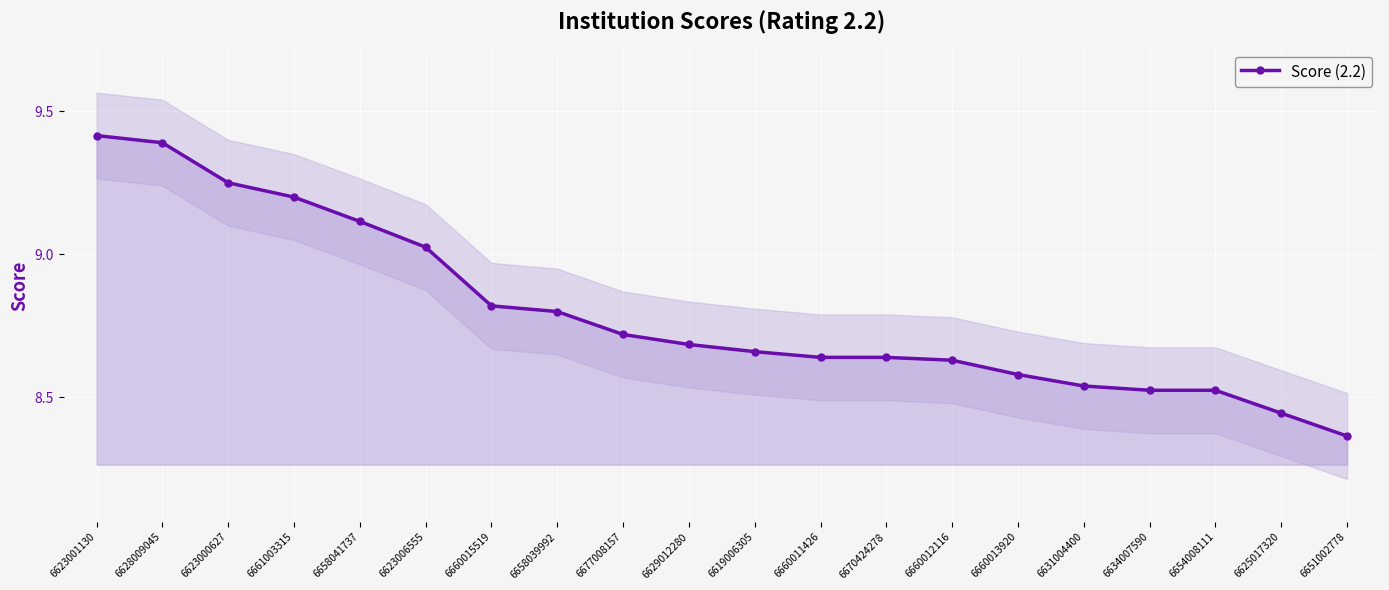

Is this an area chart (filled region under the line)?

No